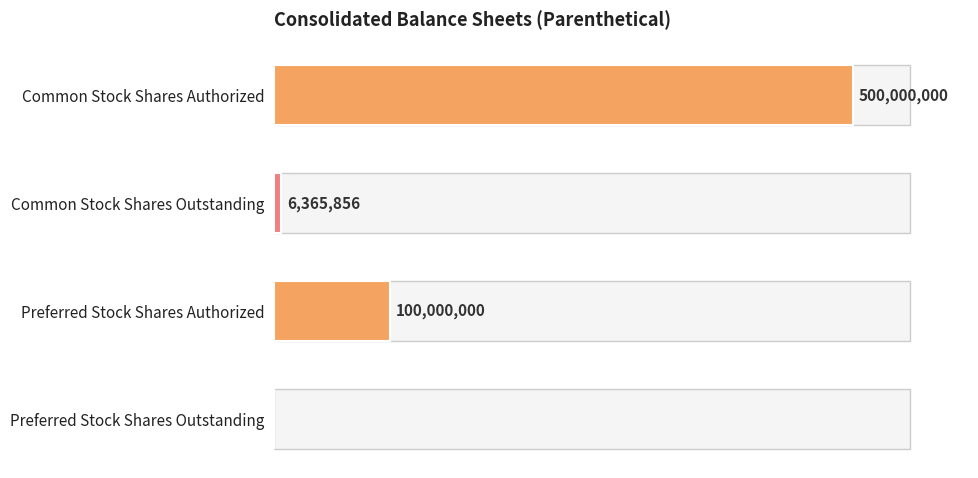

Does the chart contain stacked bars?

No